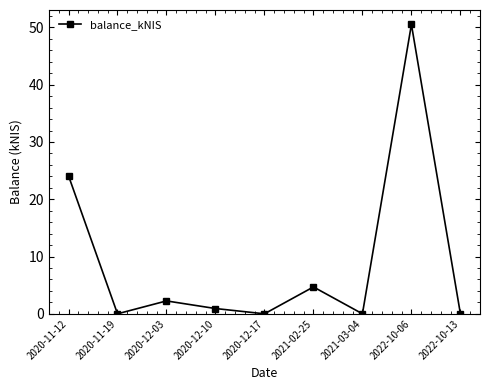

How many points are lower than both their immediate neighbors (excluding endpoints)?

3